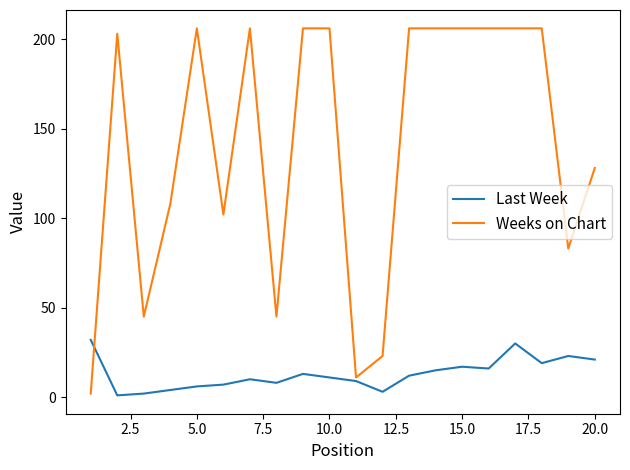

What are all the series names shown in the legend?

Last Week, Weeks on Chart